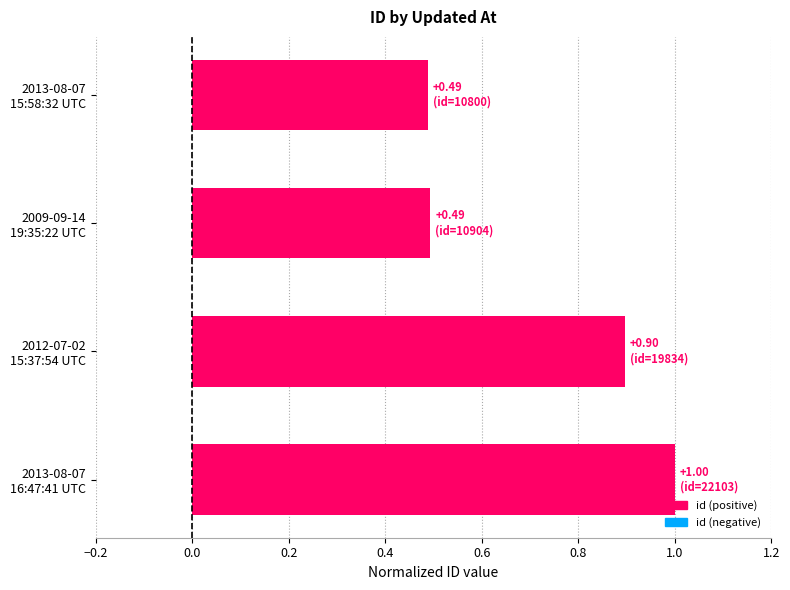

What is the maximum value shown in the chart?

1.0